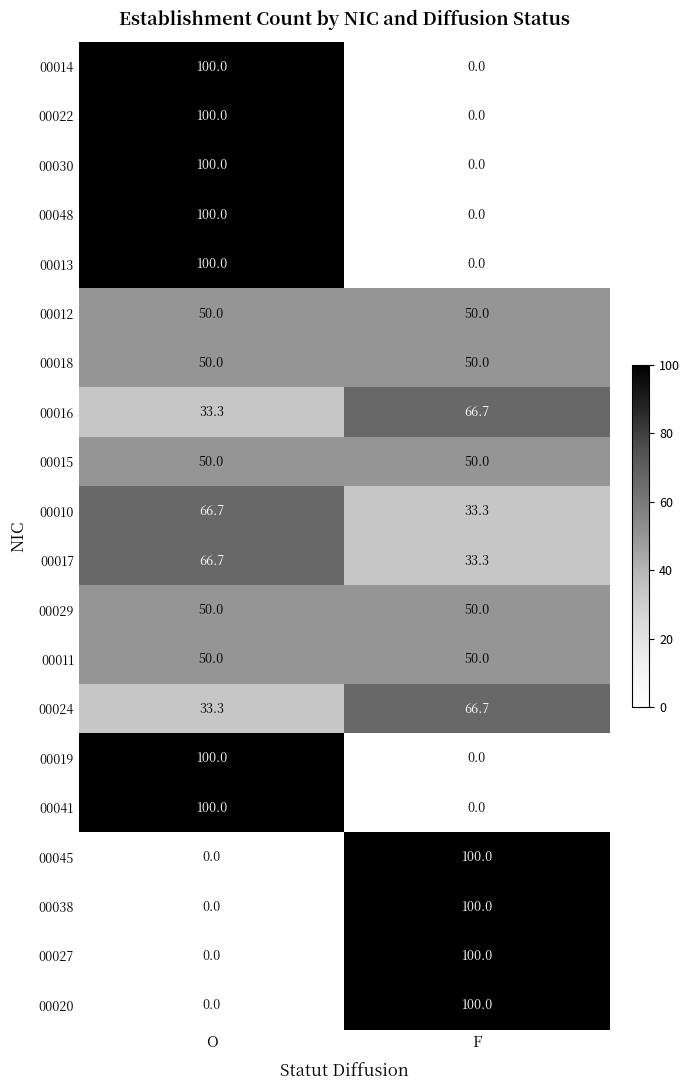

At which category is the sum across all series the highest?

O